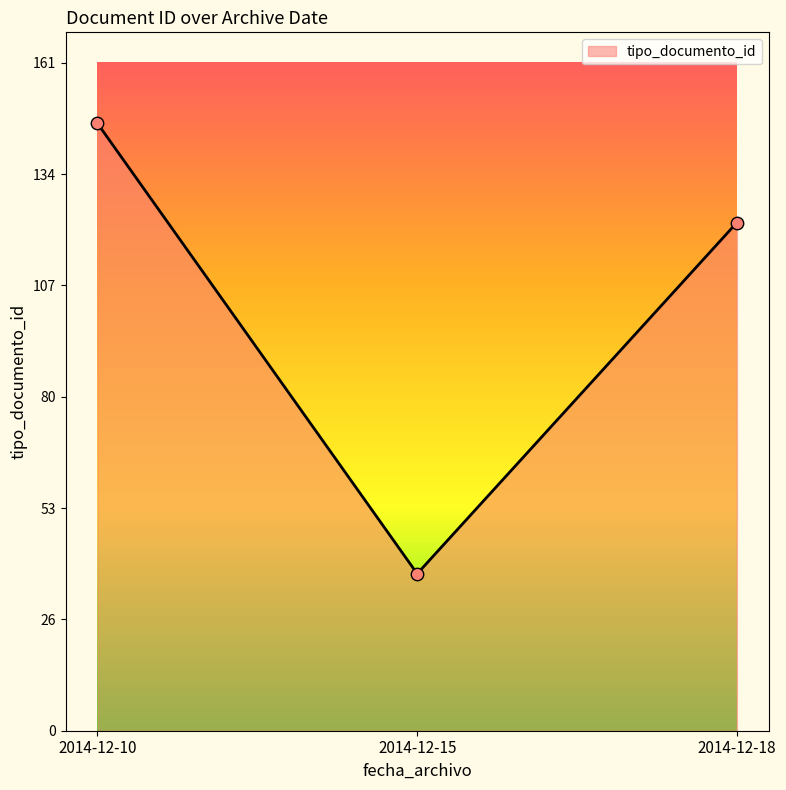

Approximately how many times larger is the value at 2014-12-10 compared to 2014-12-18?

1.2